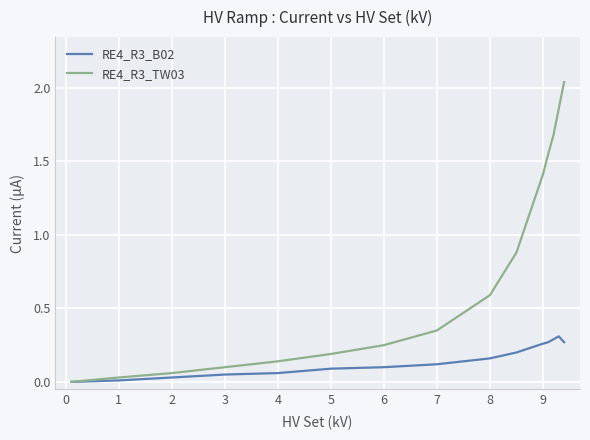

Which series has the largest total across all categories?

RE4_R3_TW03